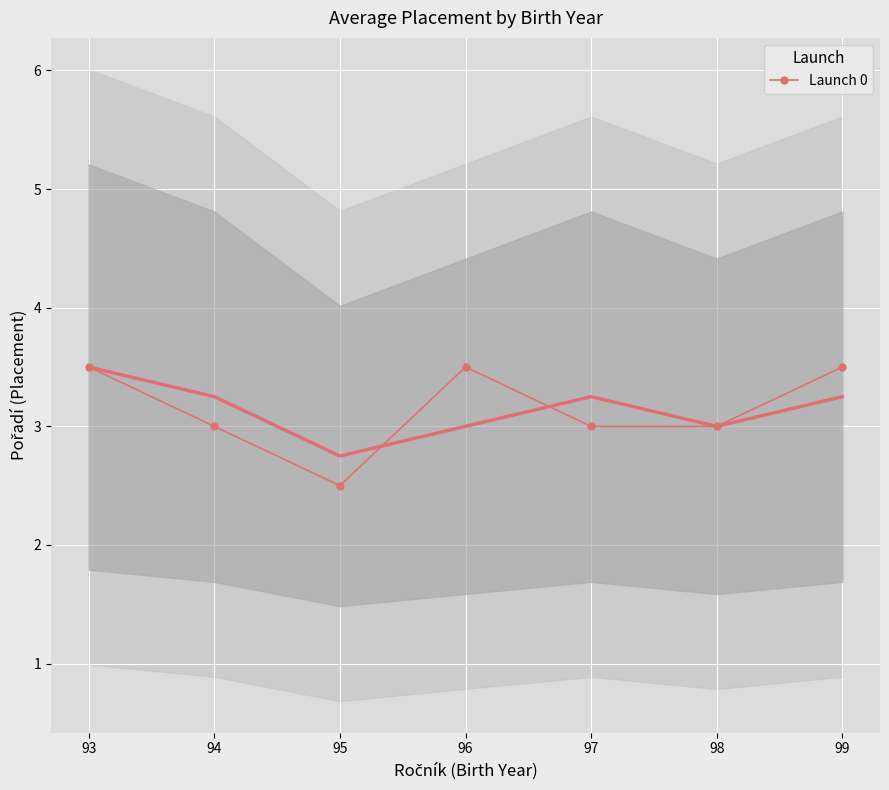

What is the difference between the maximum and second lowest values?

0.5